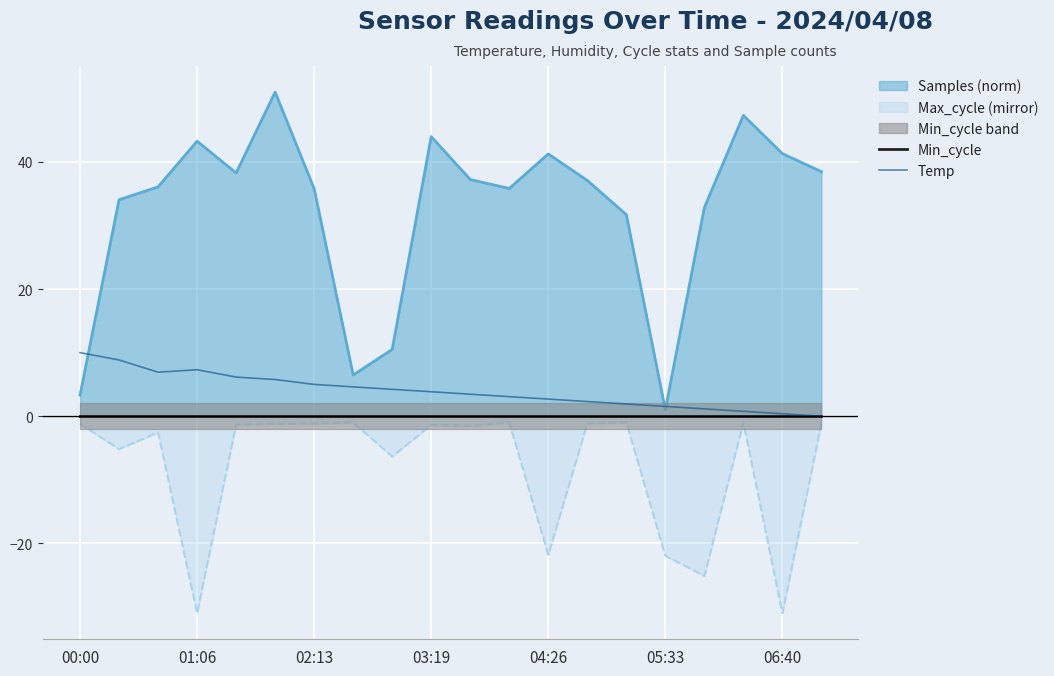

Is the value of Max_cycle (mirror) at 00:00 greater than the value of Temp at 04:26?

No